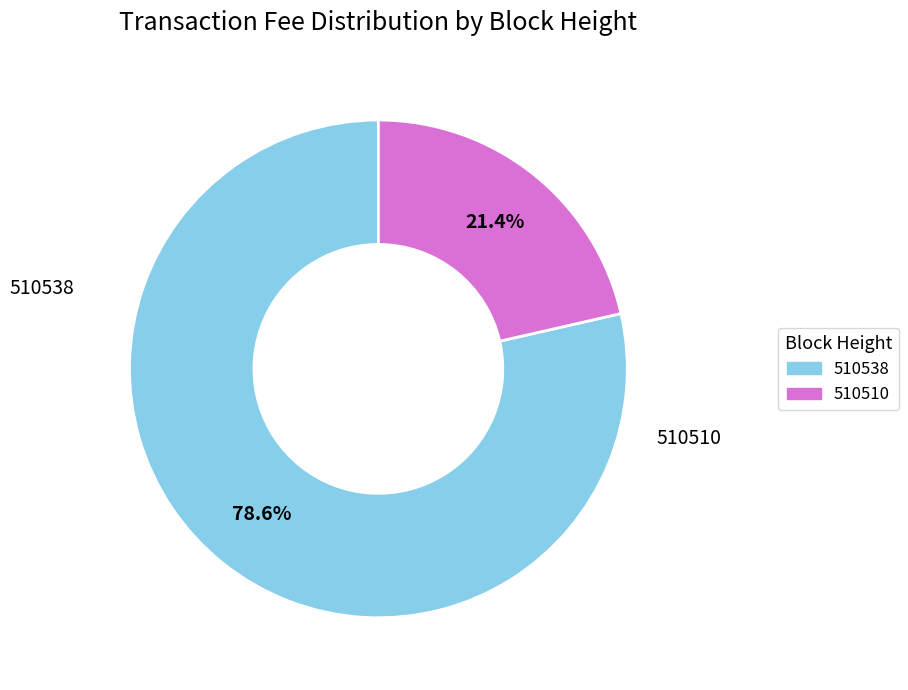

How many segments does this pie chart have?

2